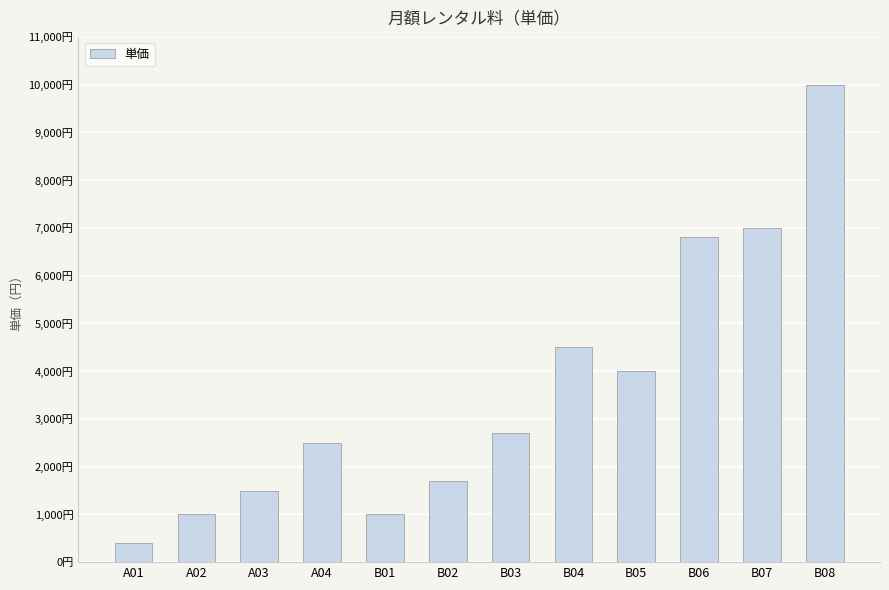

Does the chart contain stacked bars?

No